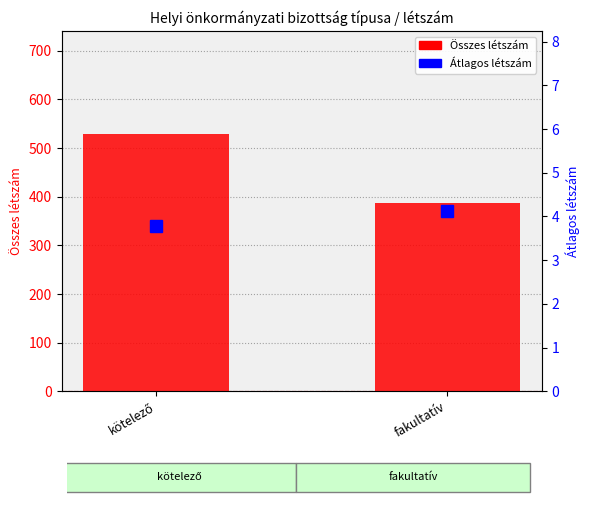

What are all the series names shown in the legend?

Összes létszám, Átlagos létszám